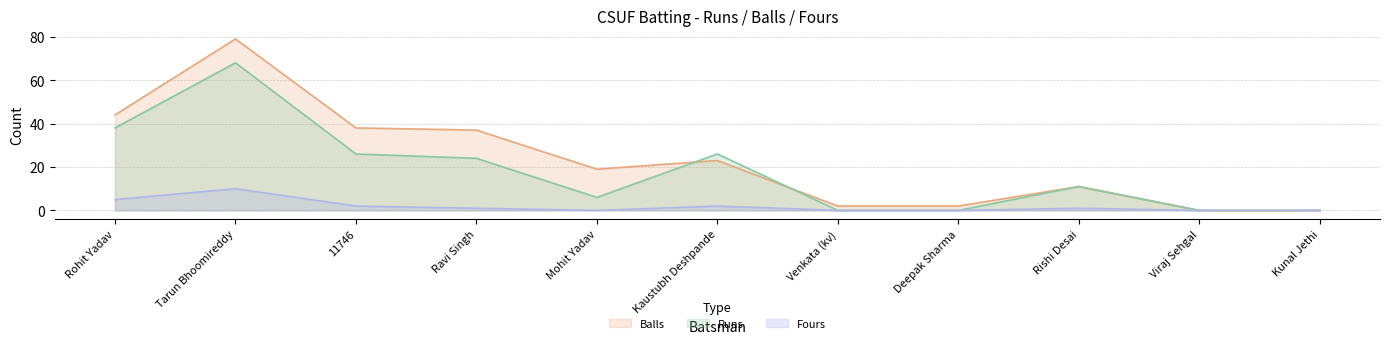

At how many categories does at least one series exceed 8?

7